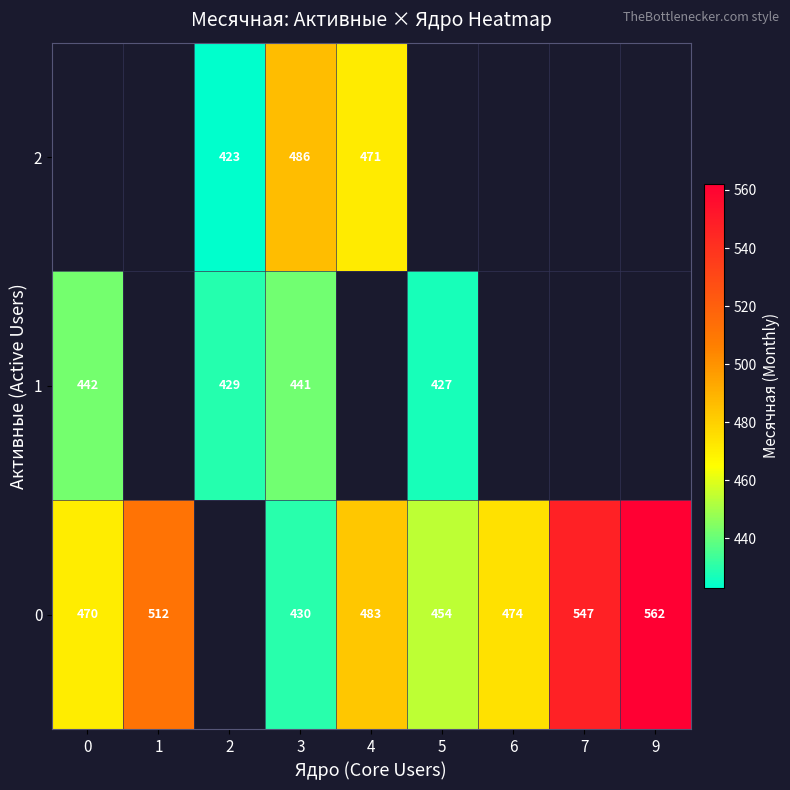

What is the total value across all series at 3?

1357.0